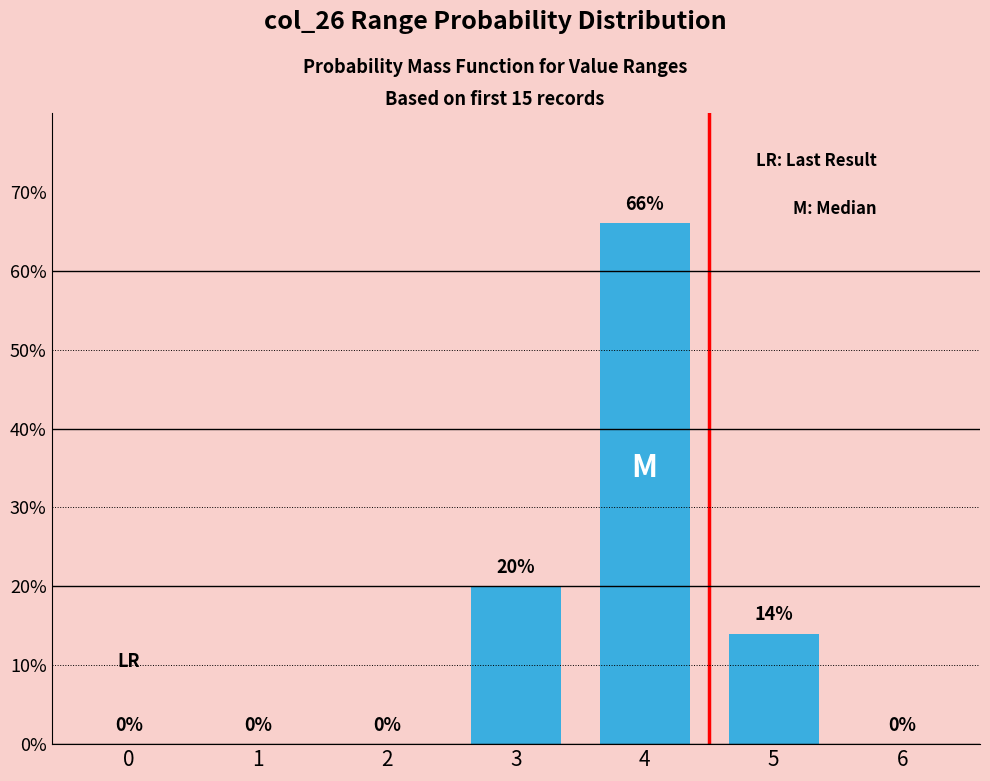

Is it true that the value at 3 is 11?

False